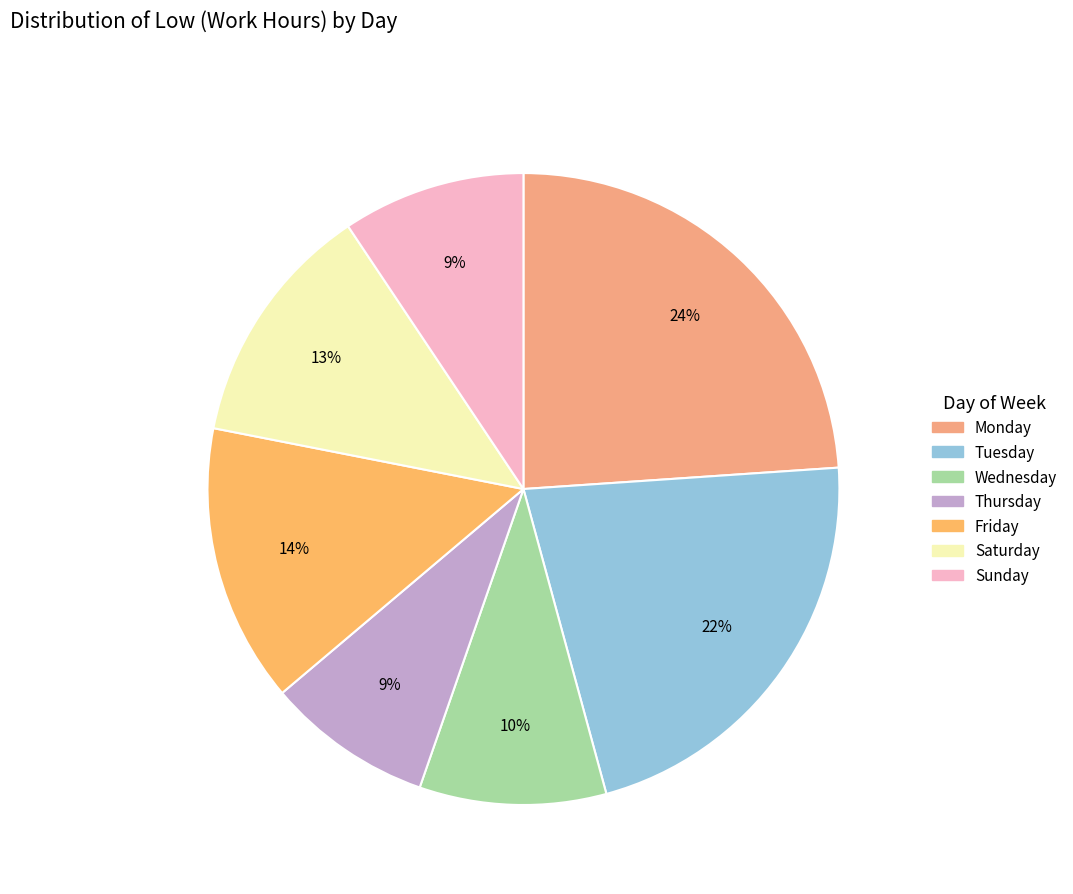

Count the number of slices in the pie.

7